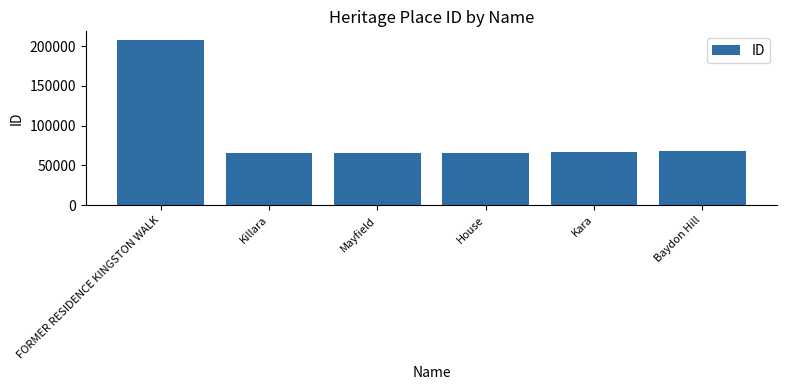

What is the minimum value shown in the chart?

65977